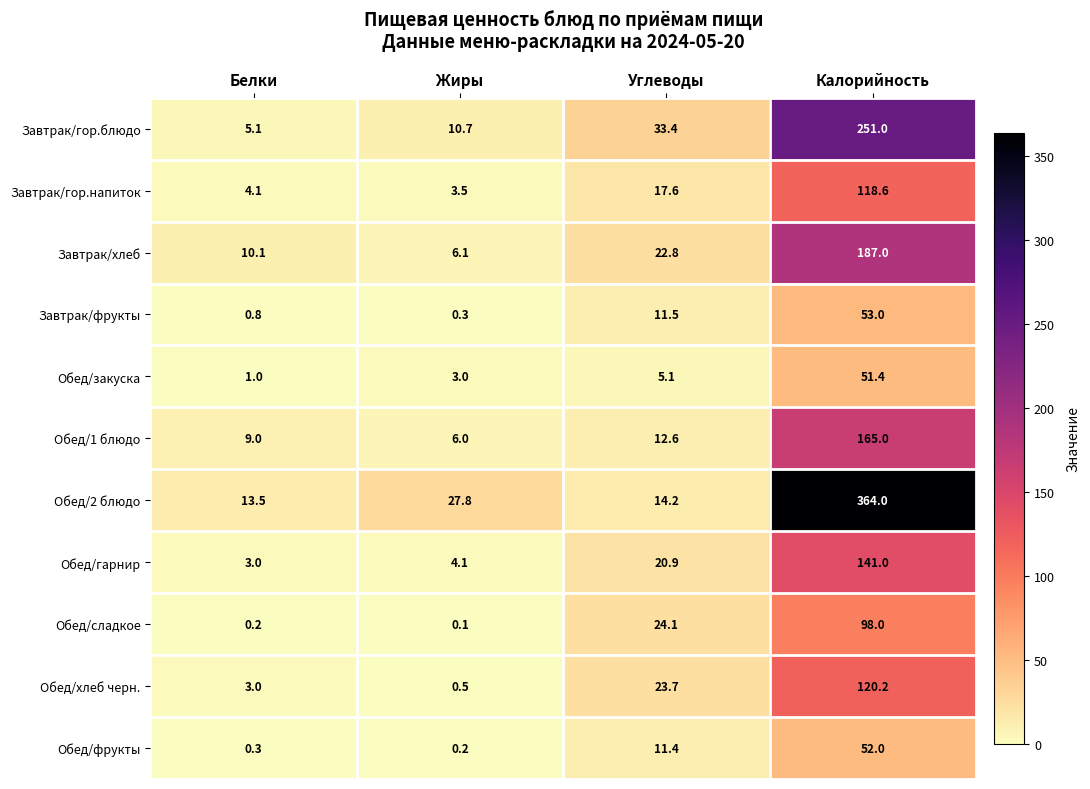

What is the sum of the Завтрак/фрукты values at Углеводы and Калорийность?

64.5